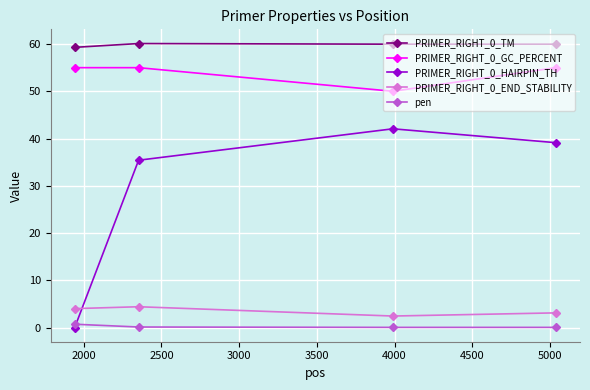

What is the value of the PRIMER_RIGHT_0_HAIRPIN_TH point at the 2nd from the left?

35.4